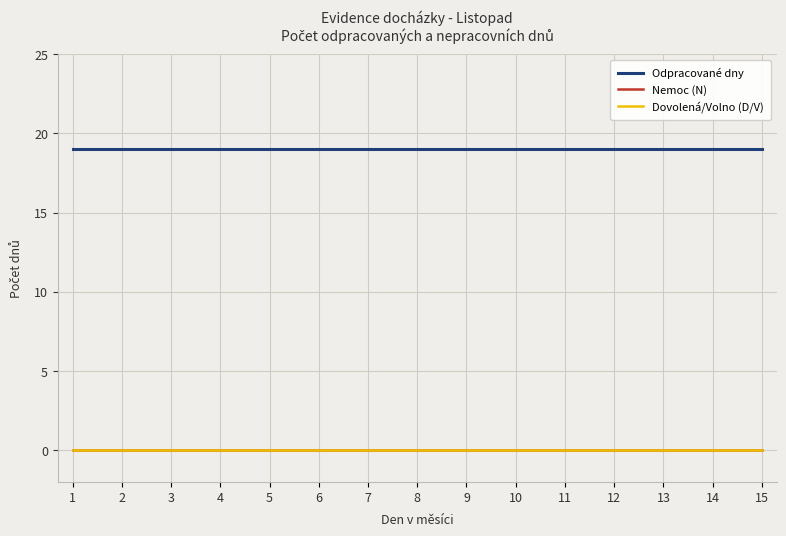

True or false: Dovolená/Volno (D/V) and Nemoc (N) intersect in this chart.

False